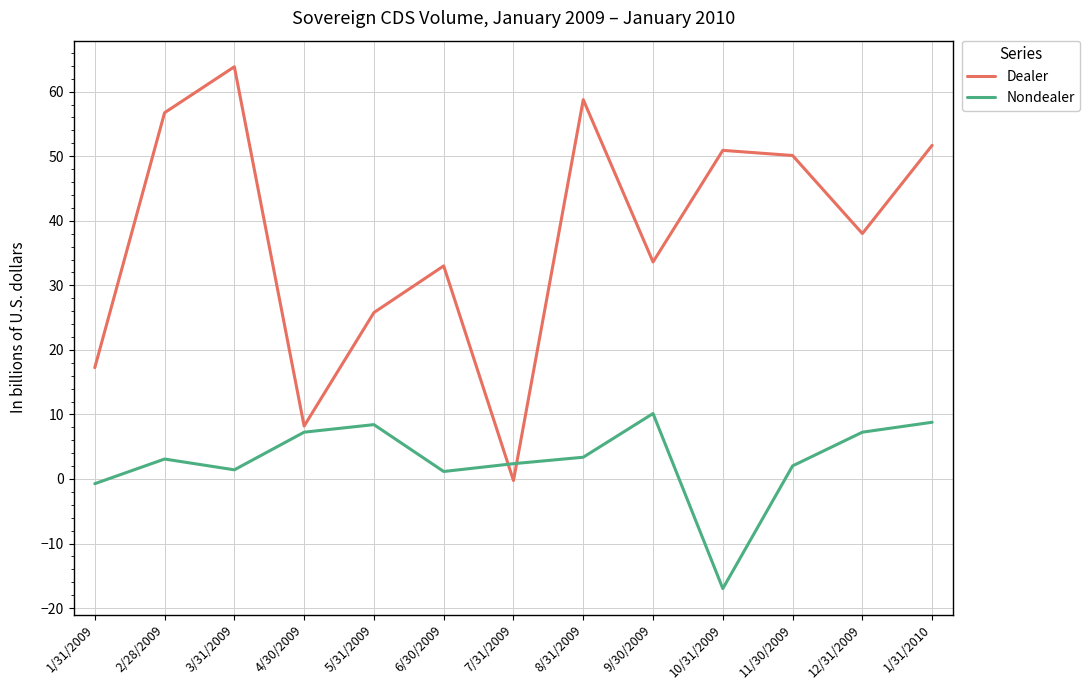

The Dealer series shows 89.7 at 10/31/2009. True or false?

False